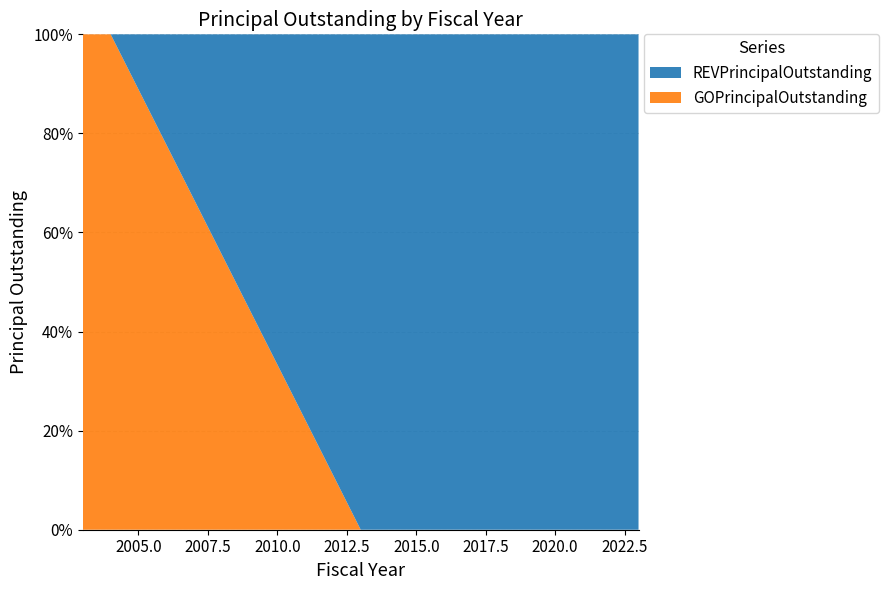

Is it true that GOPrincipalOutstanding equals 43 at 2020.0?

False